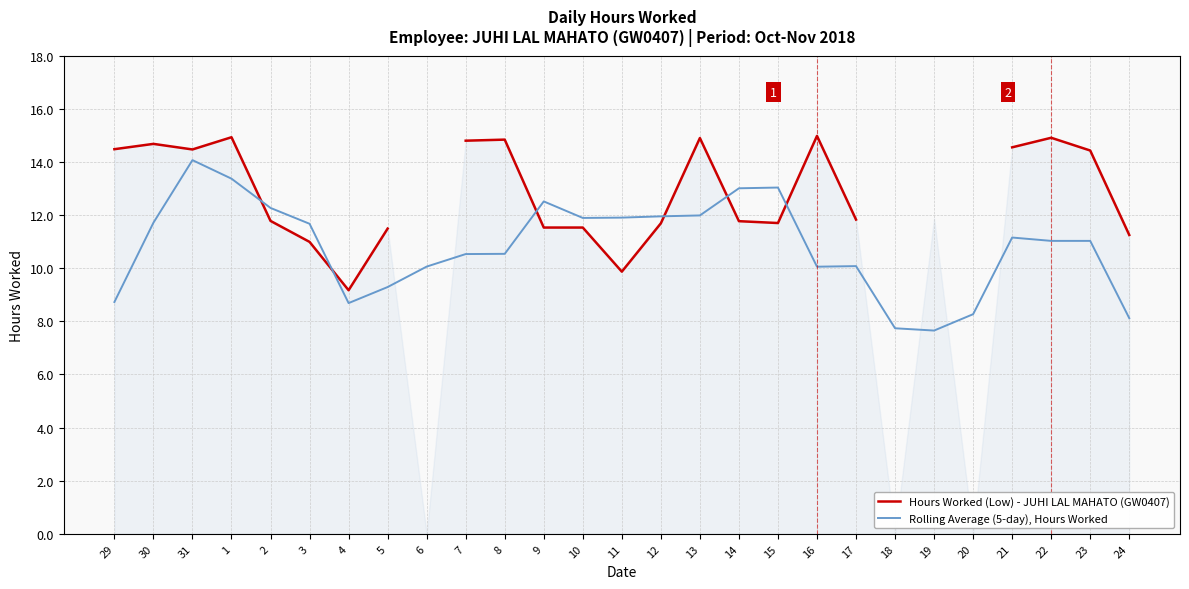

Where is the first local minimum for Hours Worked (Low) - JUHI LAL MAHATO (GW0407)?

31